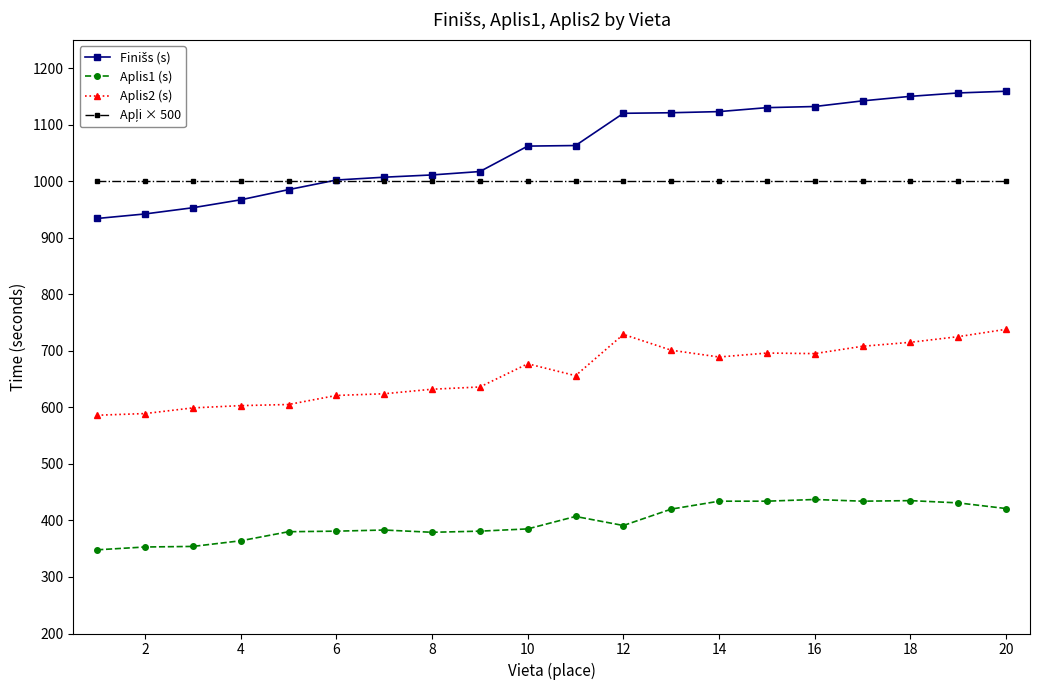

What is the difference between the maximum and minimum values in the Aplis1 (s) series?

89